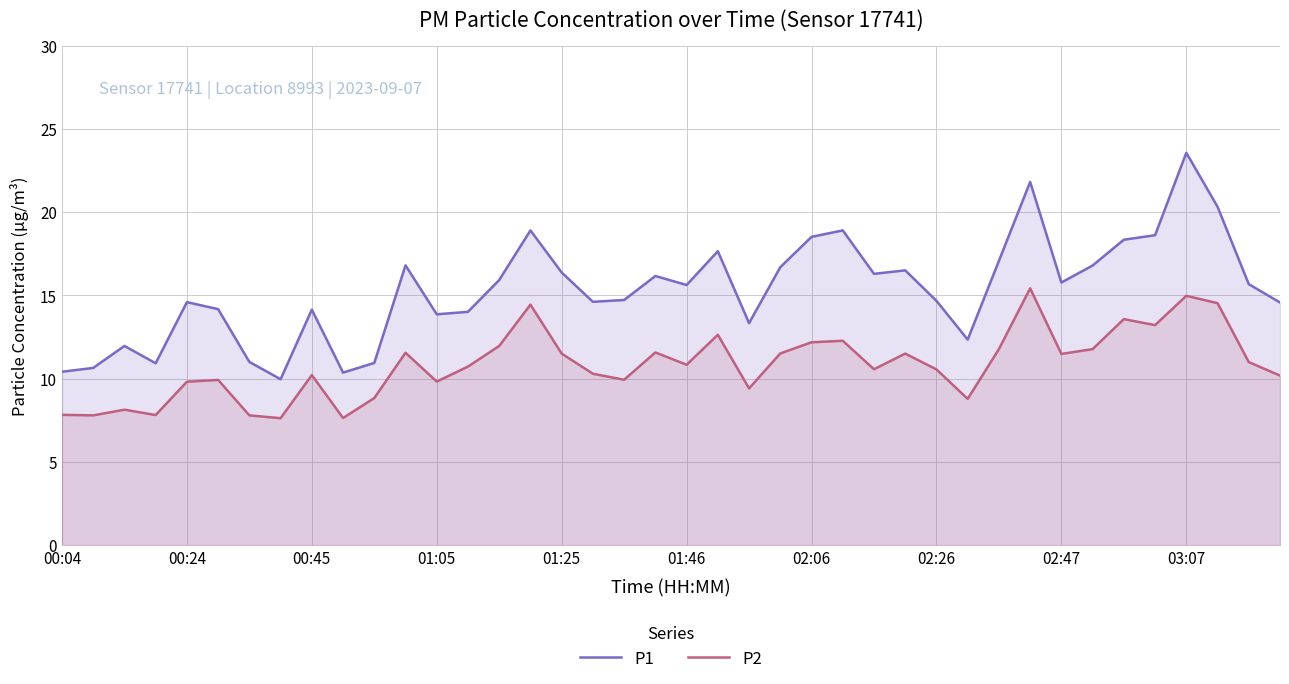

What is the difference between the second highest and minimum values in the P2 series?

7.4